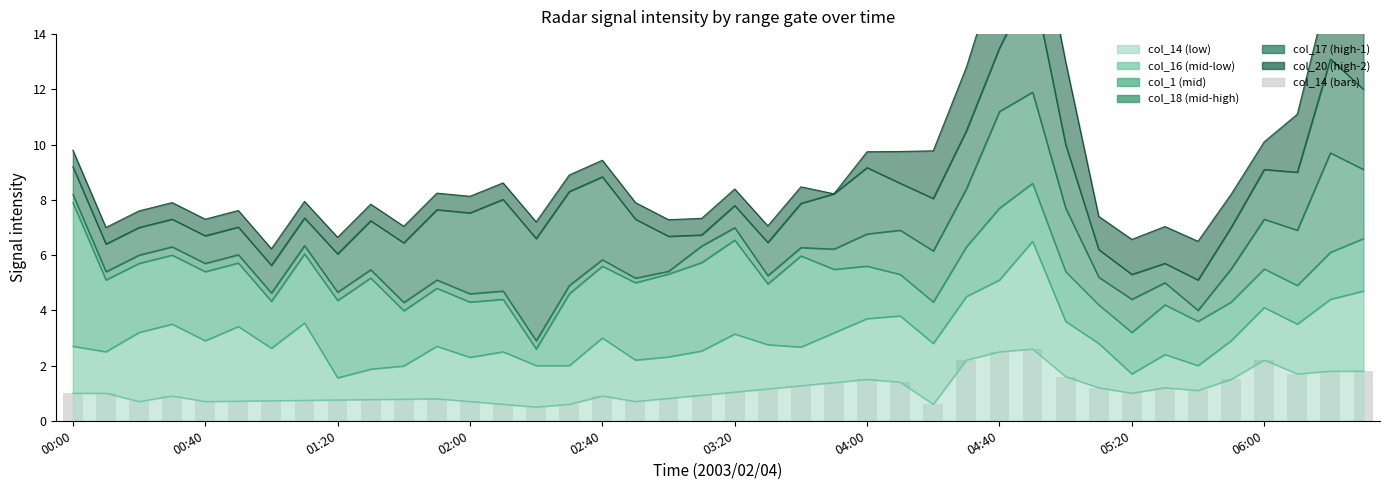

The chart shows a value of 0.8 at 10. True or false?

True